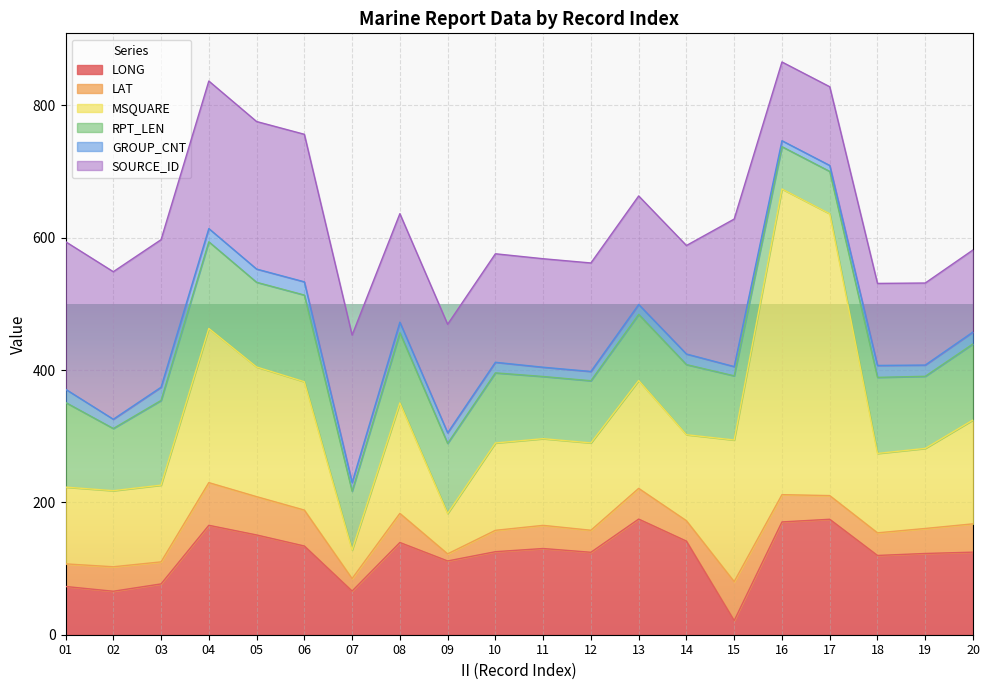

True or false: GROUP_CNT and LONG intersect in this chart.

False